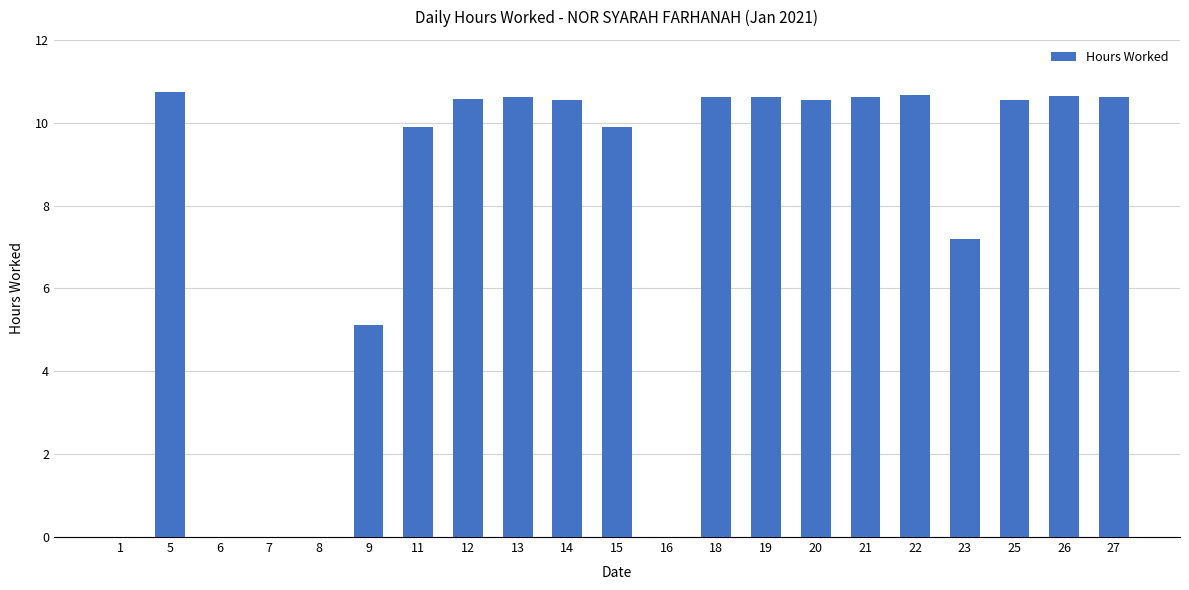

The chart shows a value of 4.1 at 27. True or false?

False